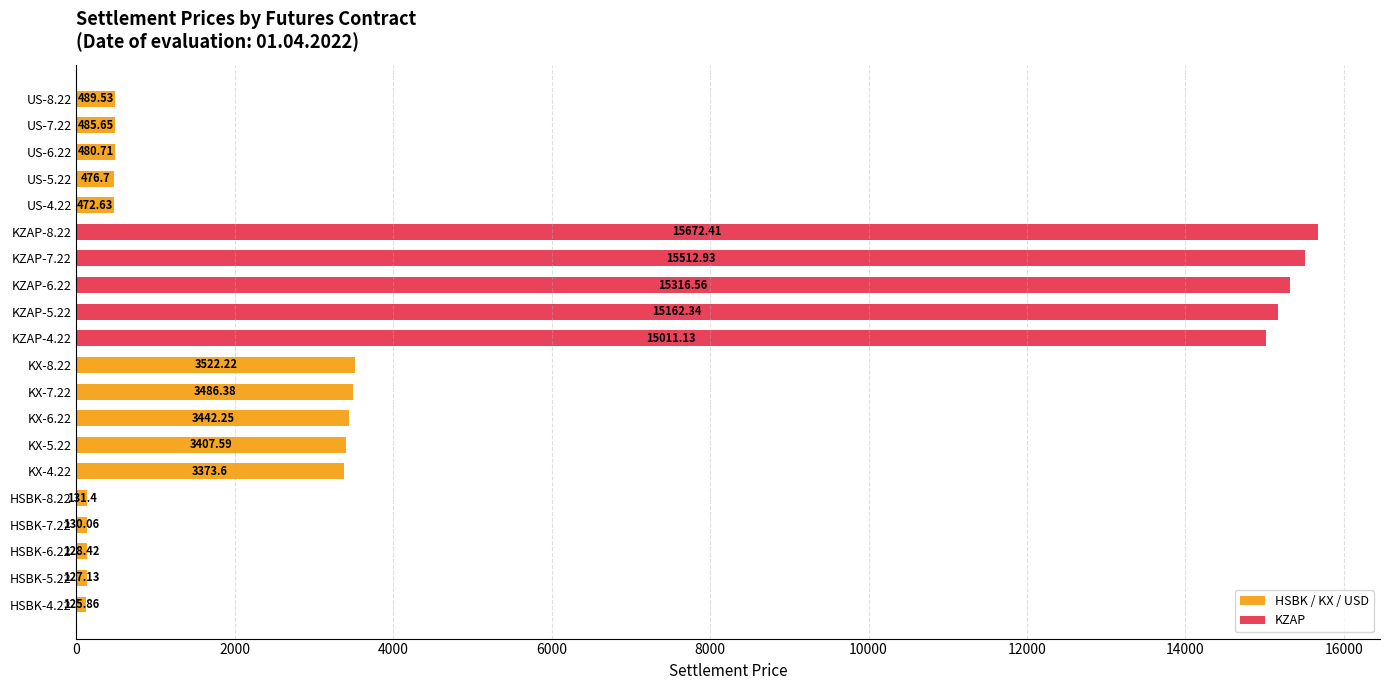

What is the minimum value shown in the chart?

125.9